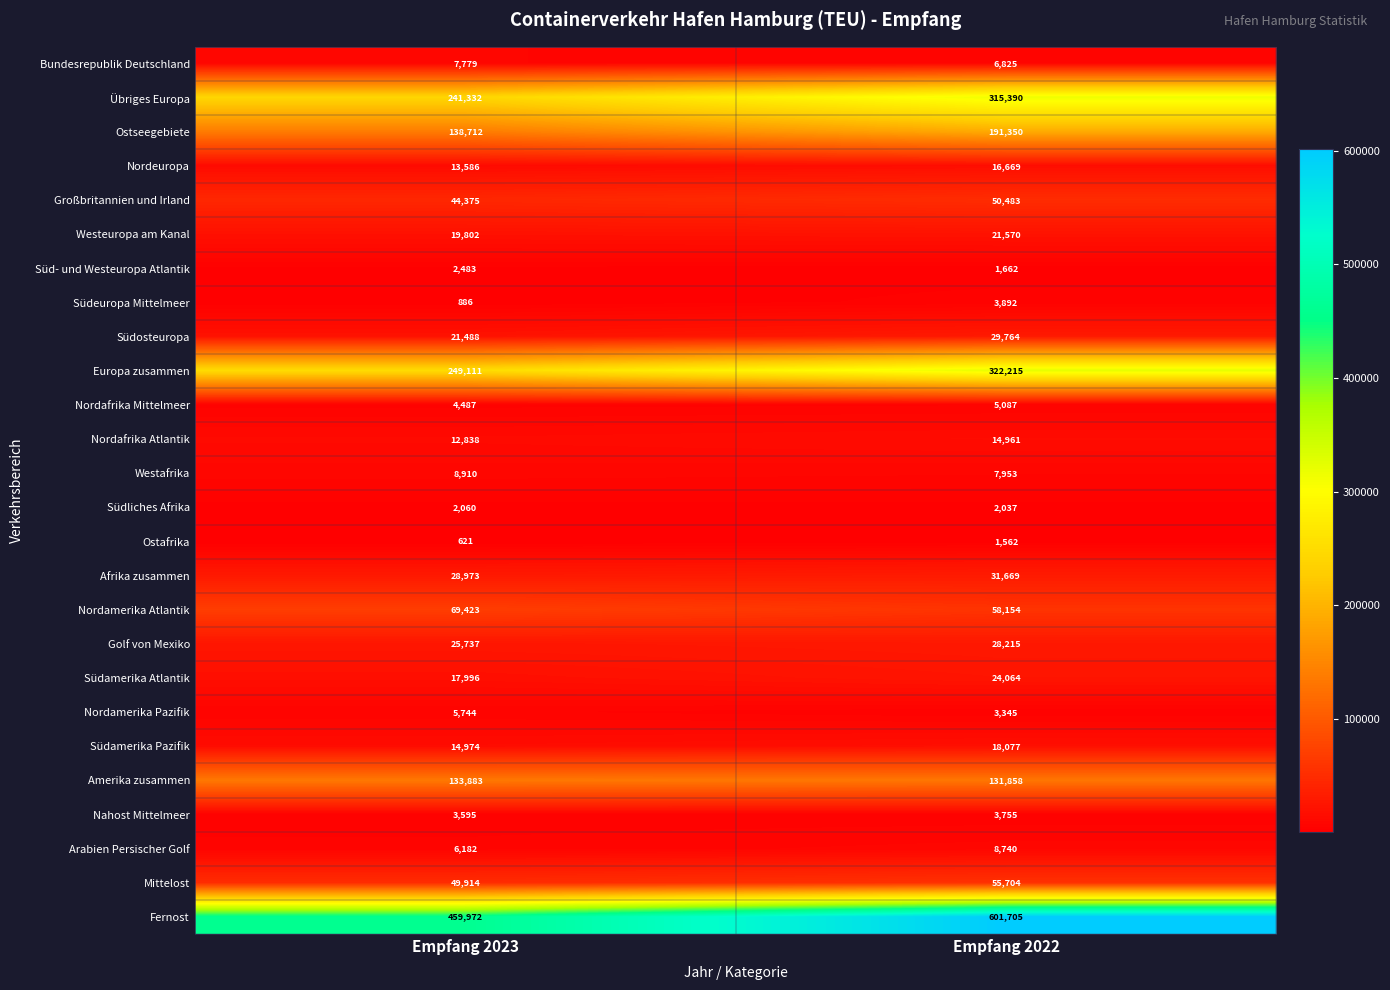

What is the sum of all Bundesrepublik Deutschland values?

14604